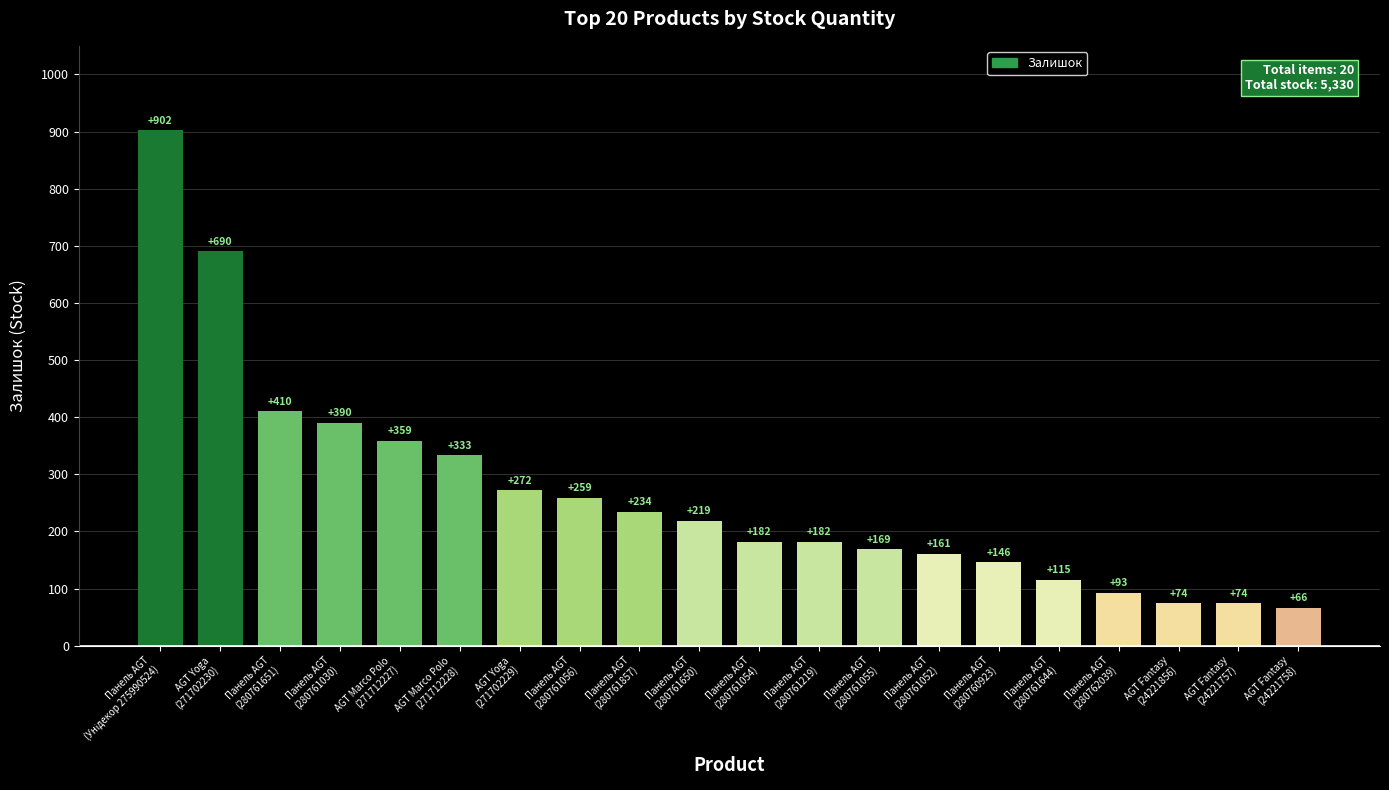

What is the sum of the values at AGT Yoga
(271702230) and Панель AGT
(280761052)?

851